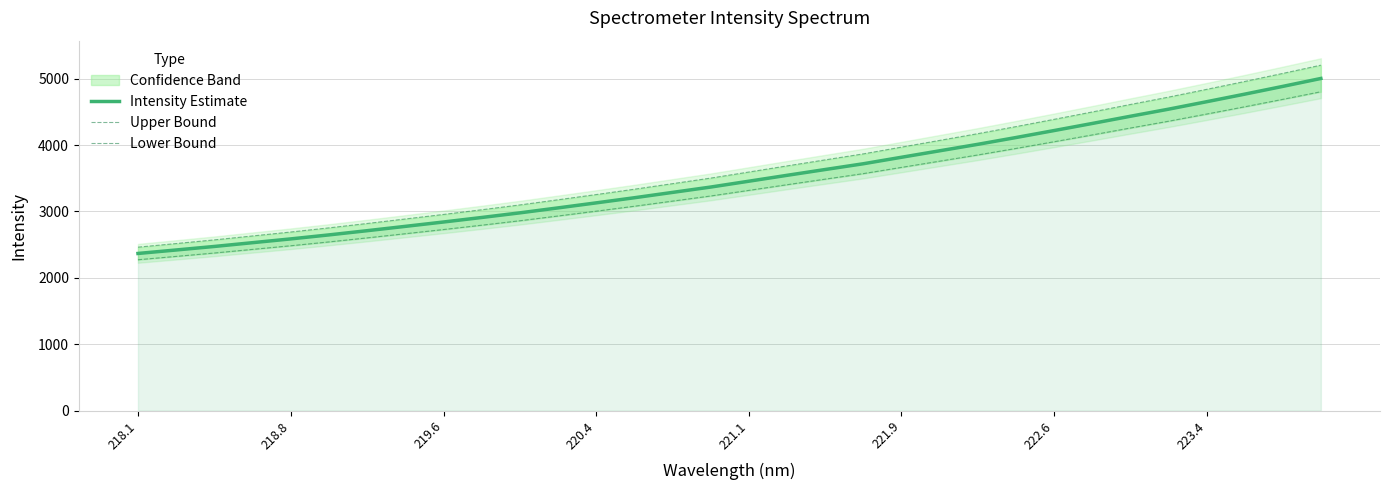

What is the lowest value of the Intensity Estimate series?

2366.5